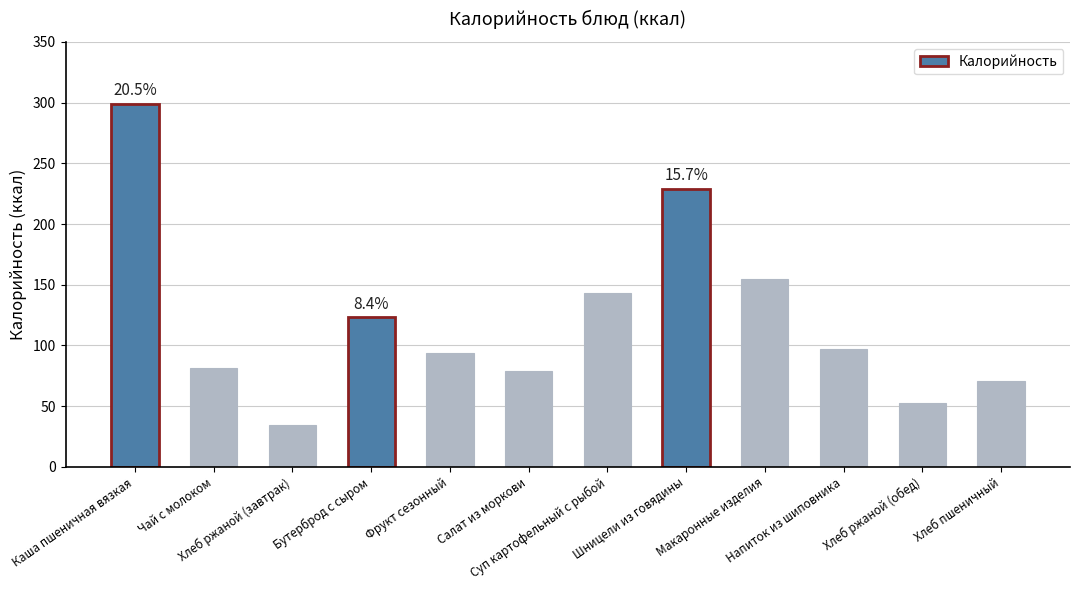

What is the approximate value at Хлеб ржаной (обед)?

52.2